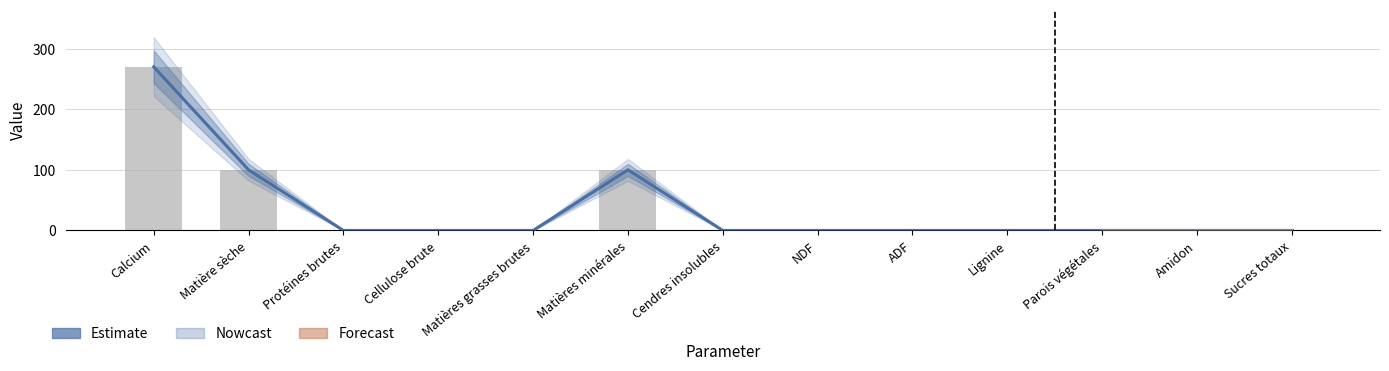

How many data points does each series have?

13